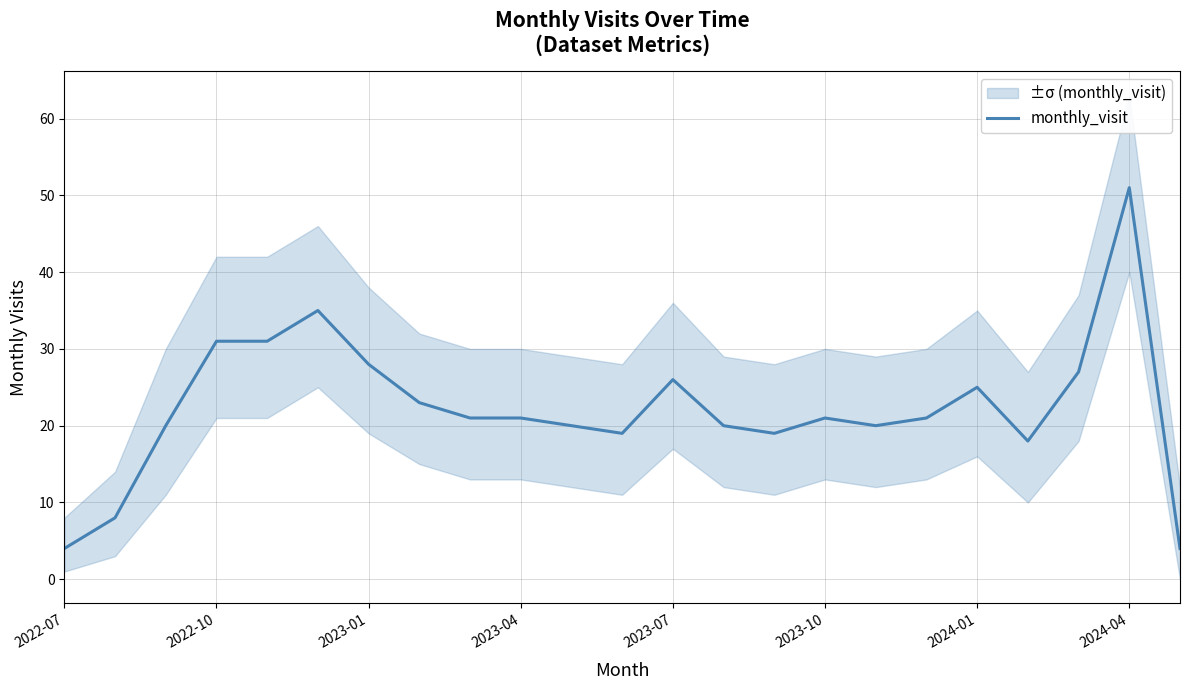

The value of monthly_visit at 2022-10 is 31. True or false?

True